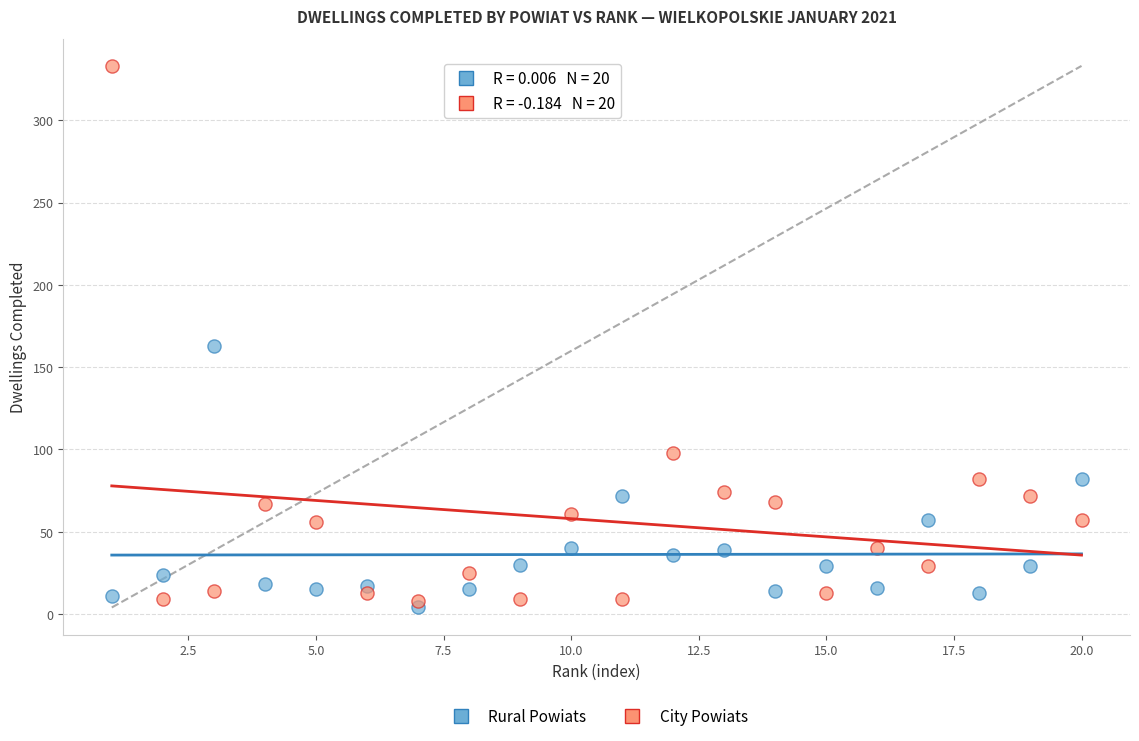

Which series reaches the minimum Y coordinate?

Rural Powiats